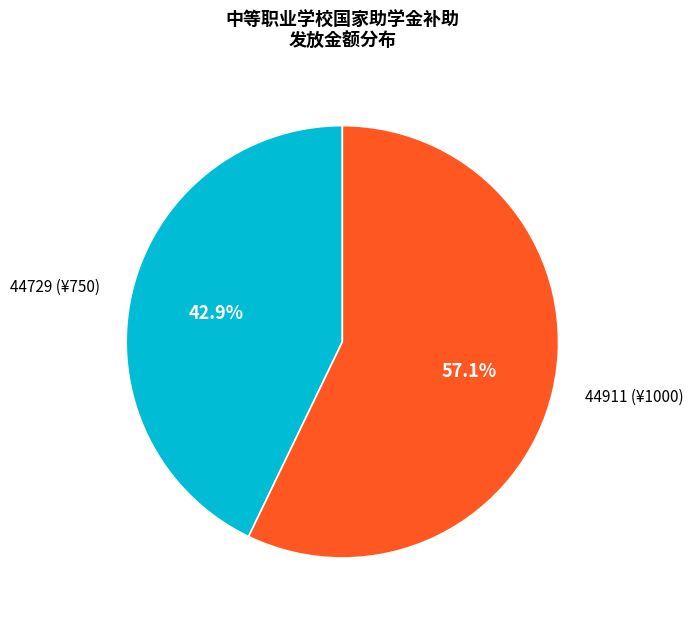

What is the ratio of the value at 44911 (¥1000) to the value at 44729 (¥750)?

1.3